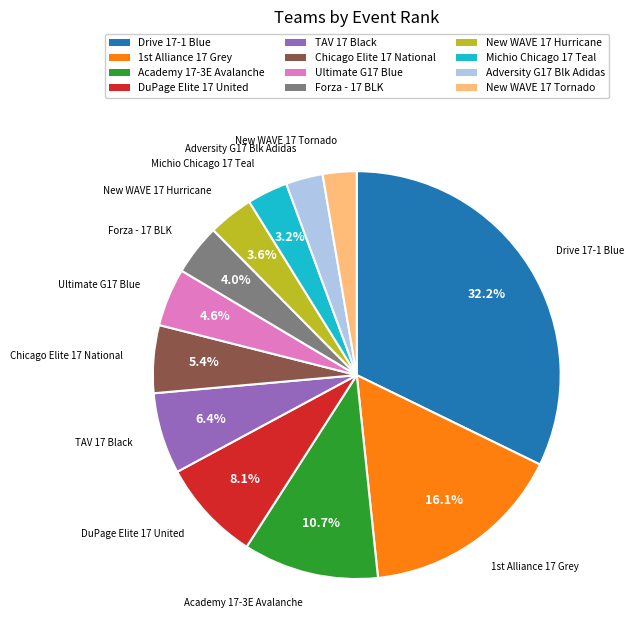

Does any single category account for the majority?

No